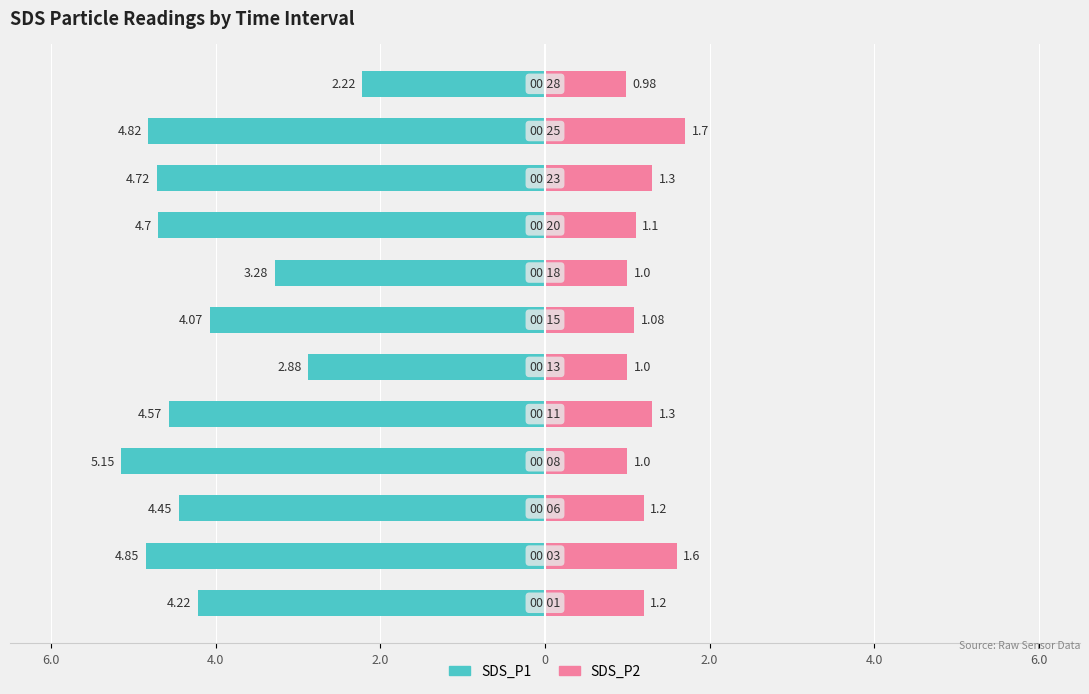

Which series has the largest range (max minus min)?

SDS_P1